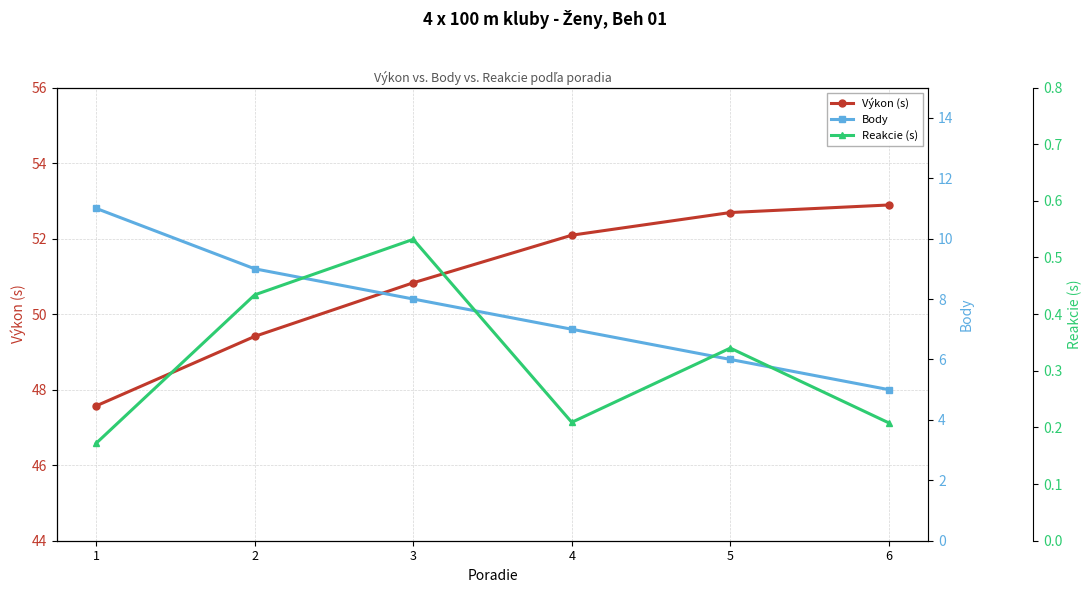

Reading right to left, extract all data points from this chart.

Výkon (s): 52.9	52.7	52.1	50.8	49.4	47.6
Body: 5.0	6.0	7.0	8.0	9.0	11.0
Reakcie (s): 0.2	0.3	0.2	0.5	0.4	0.2